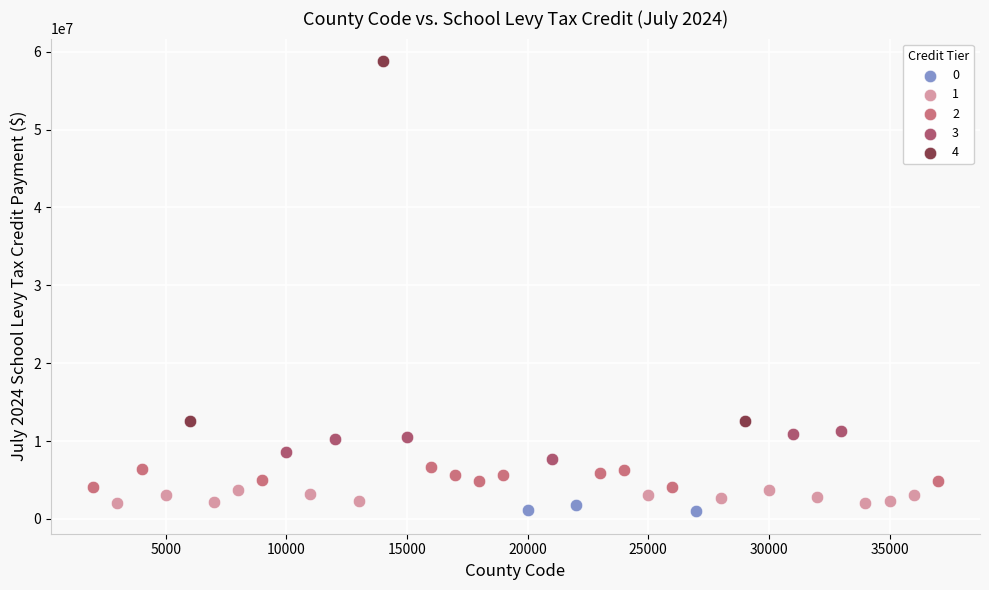

Which series reaches the maximum Y coordinate?

4